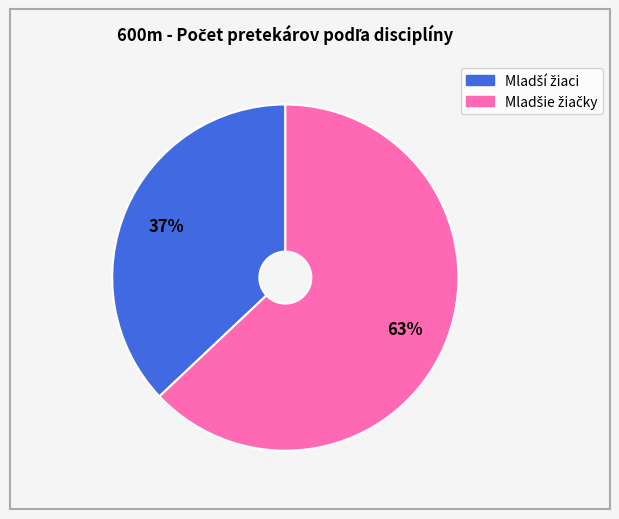

Is there a majority slice in this chart?

Yes